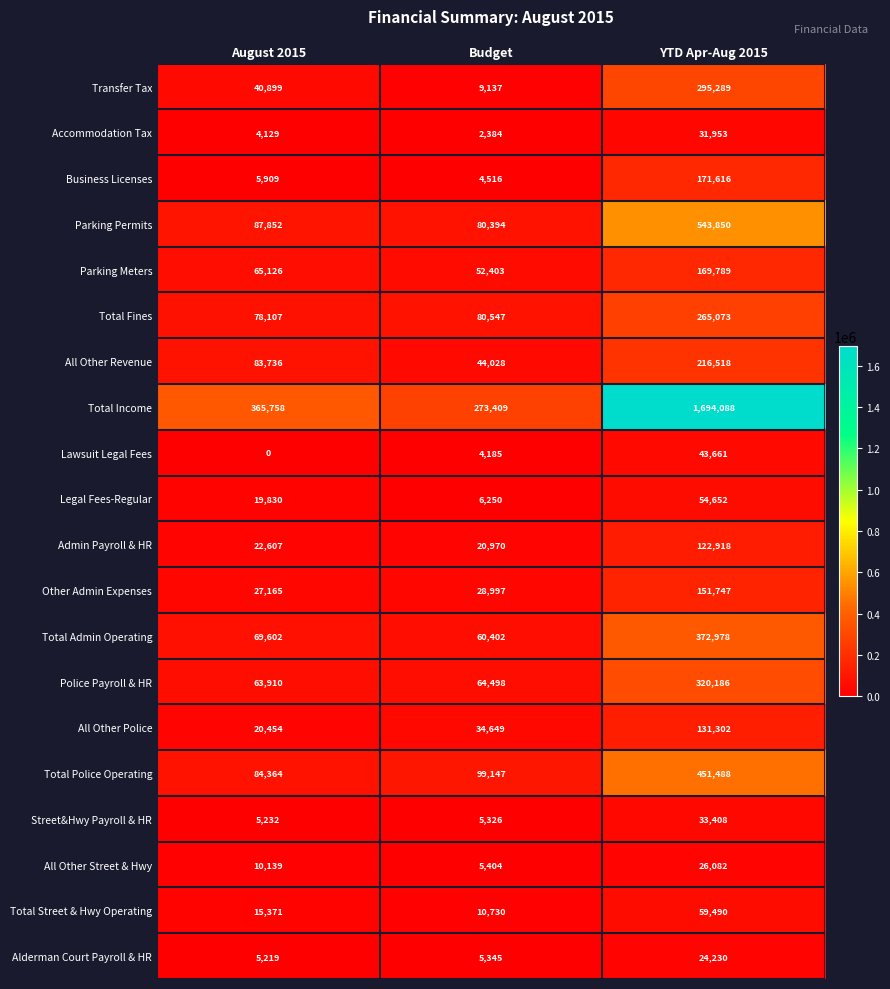

What value does the Total Admin Operating series have at YTD Apr-Aug 2015, to the nearest 50?

373000